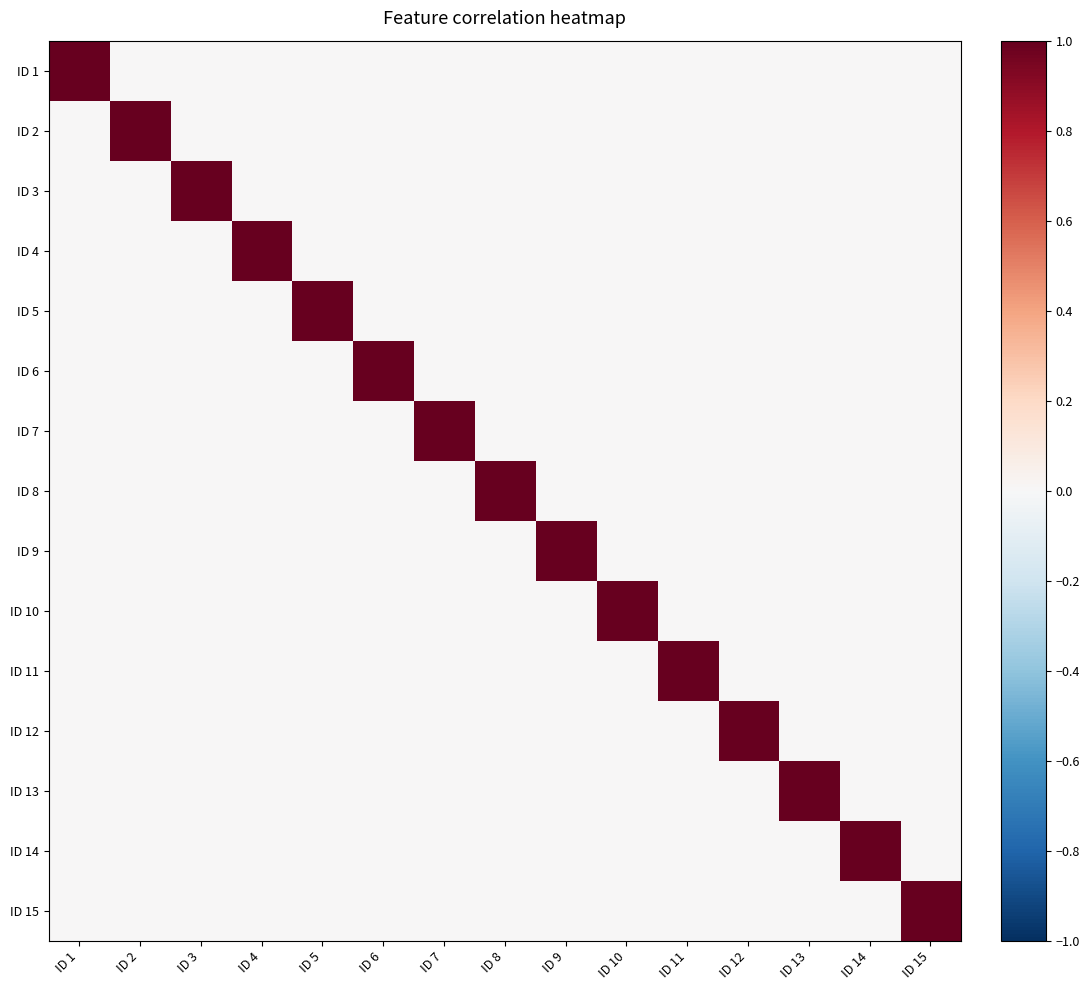

At which category is the sum across all series the highest?

ID 1